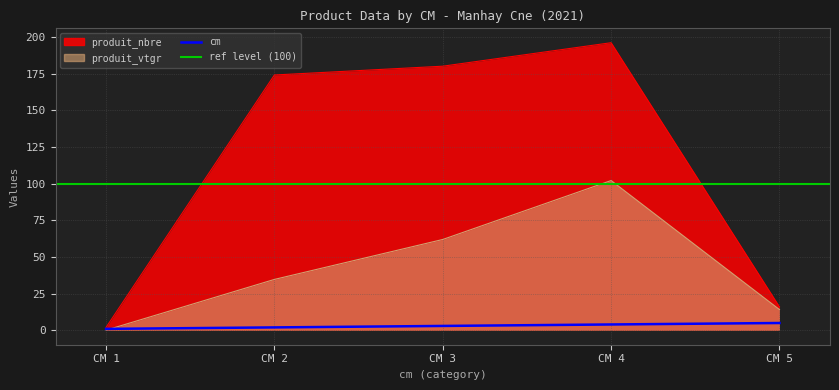

At how many categories does at least one series exceed 130?

3